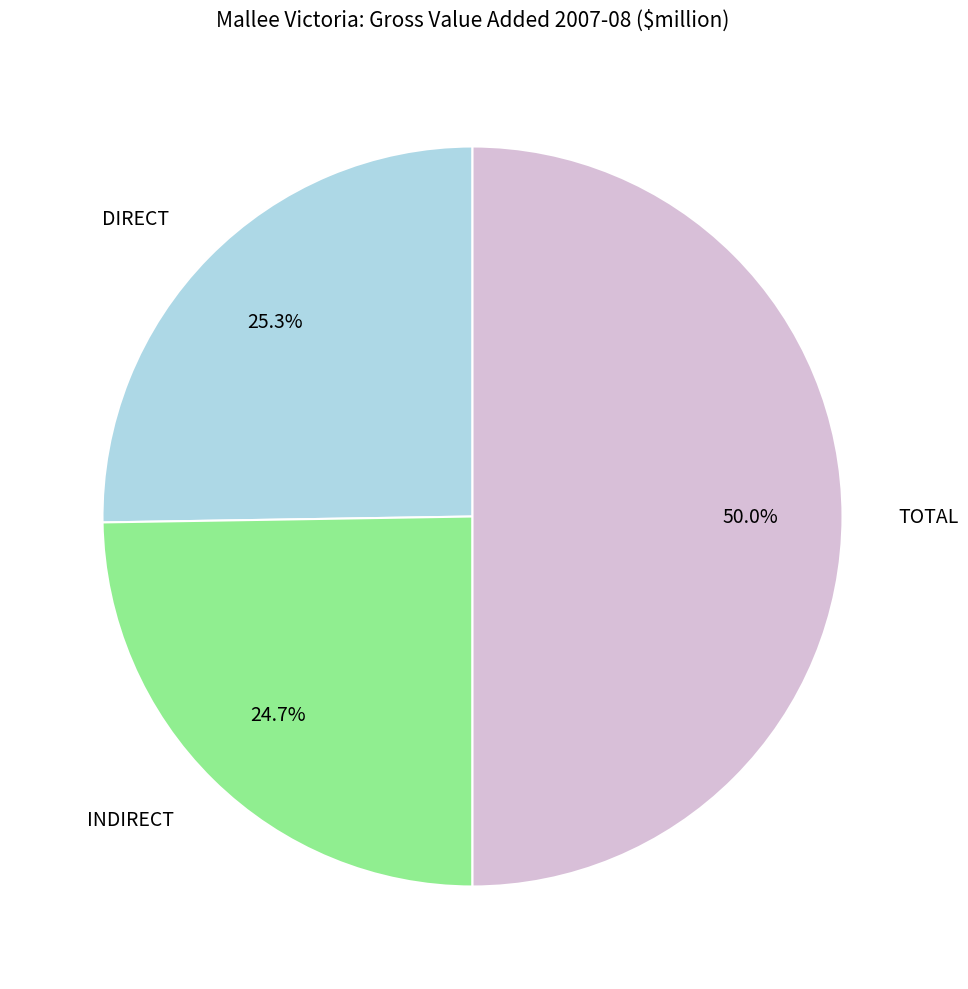

Does DIRECT account for over 50% of the chart?

No